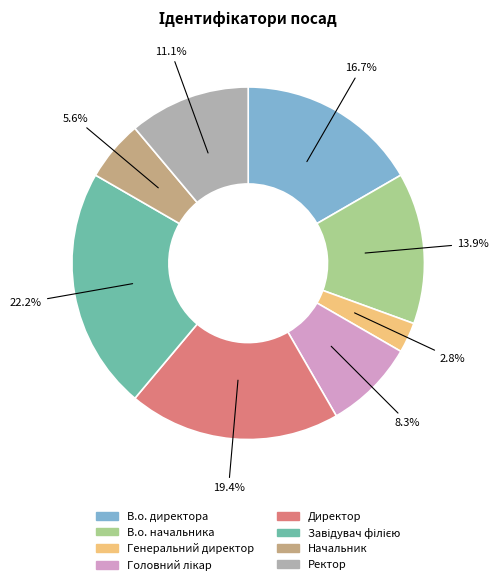

What is the smallest slice in the pie chart?

Генеральний директор